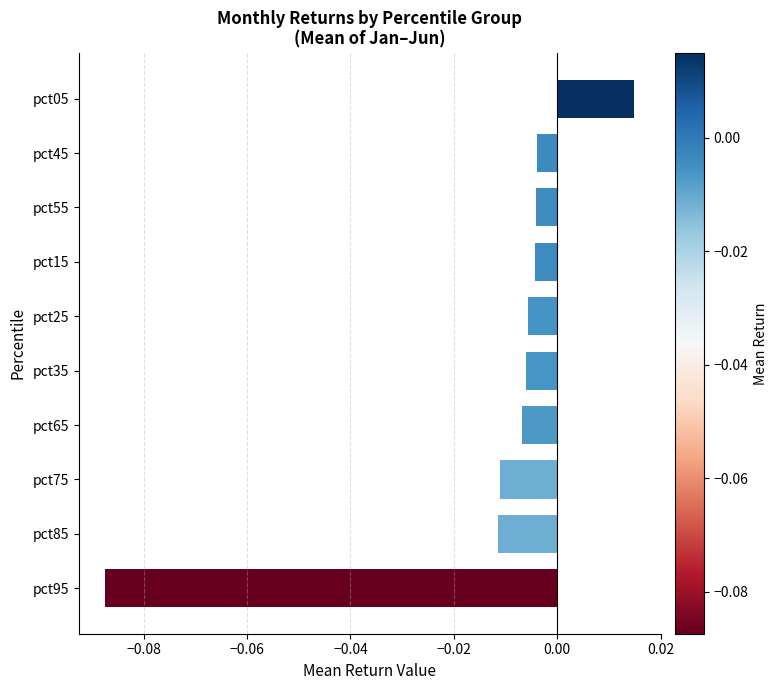

Count the number of categories in the chart.

10